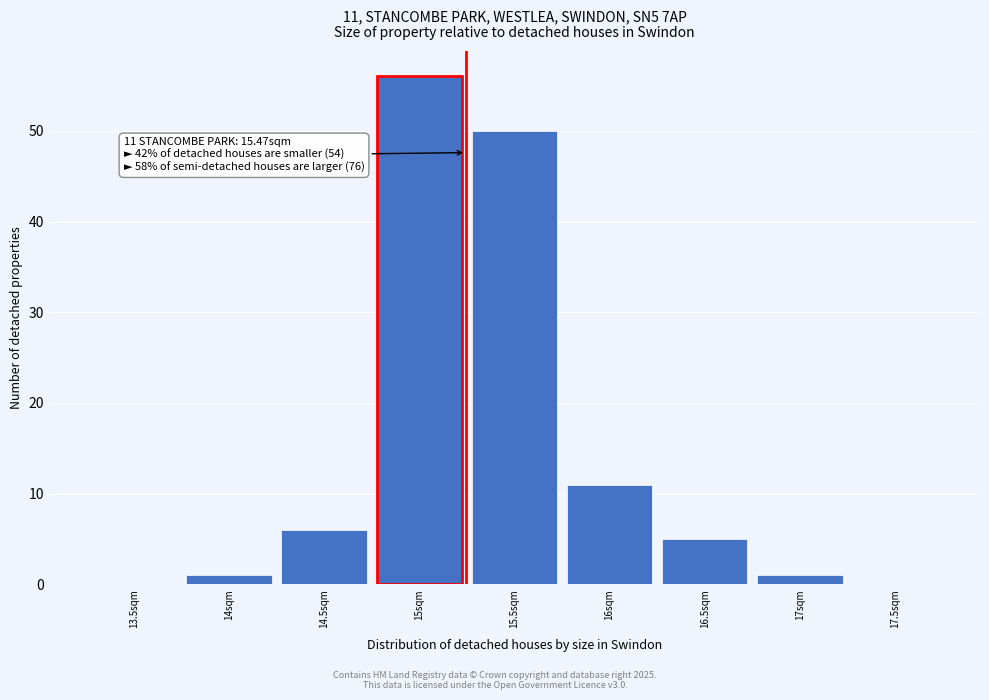

Reading left to right, what are all the values shown in this chart?

13.5sqm=0	14sqm=1	14.5sqm=6	15sqm=56	15.5sqm=50	16sqm=11	16.5sqm=5	17sqm=1	17.5sqm=0